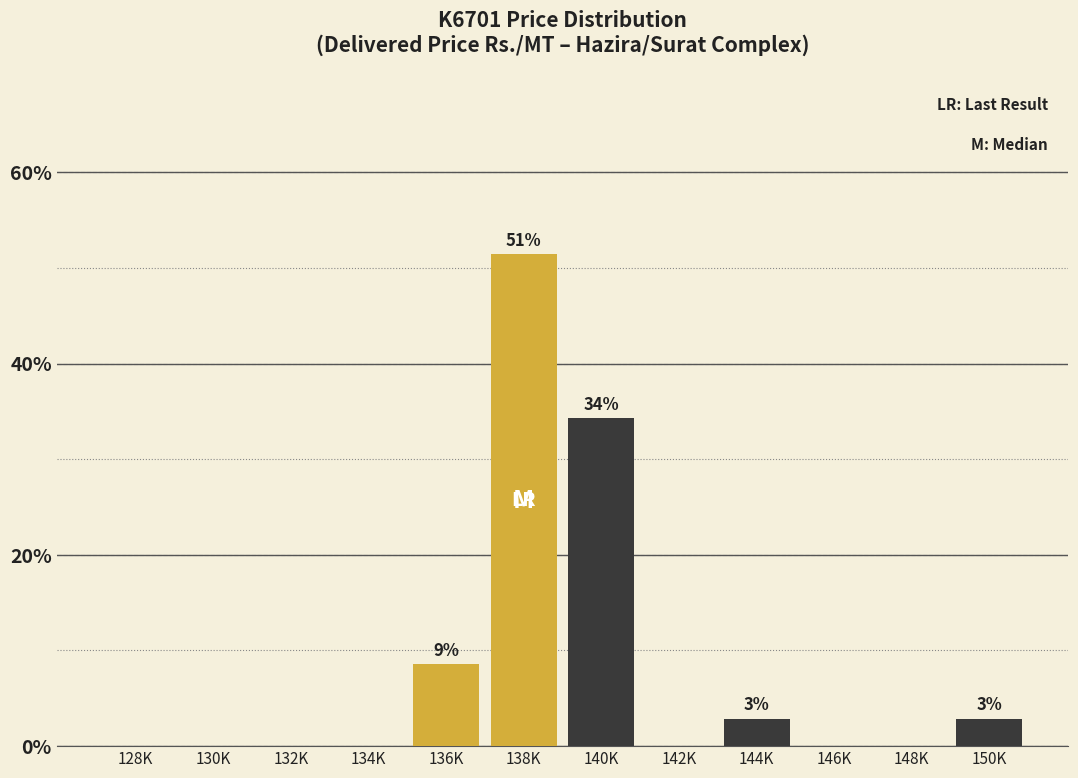

Reading left to right, transcribe all the data shown in this chart.

128K=0.0	130K=0.0	132K=0.0	134K=0.0	136K=8.6	138K=51.4	140K=34.3	142K=0.0	144K=2.9	146K=0.0	148K=0.0	150K=2.9